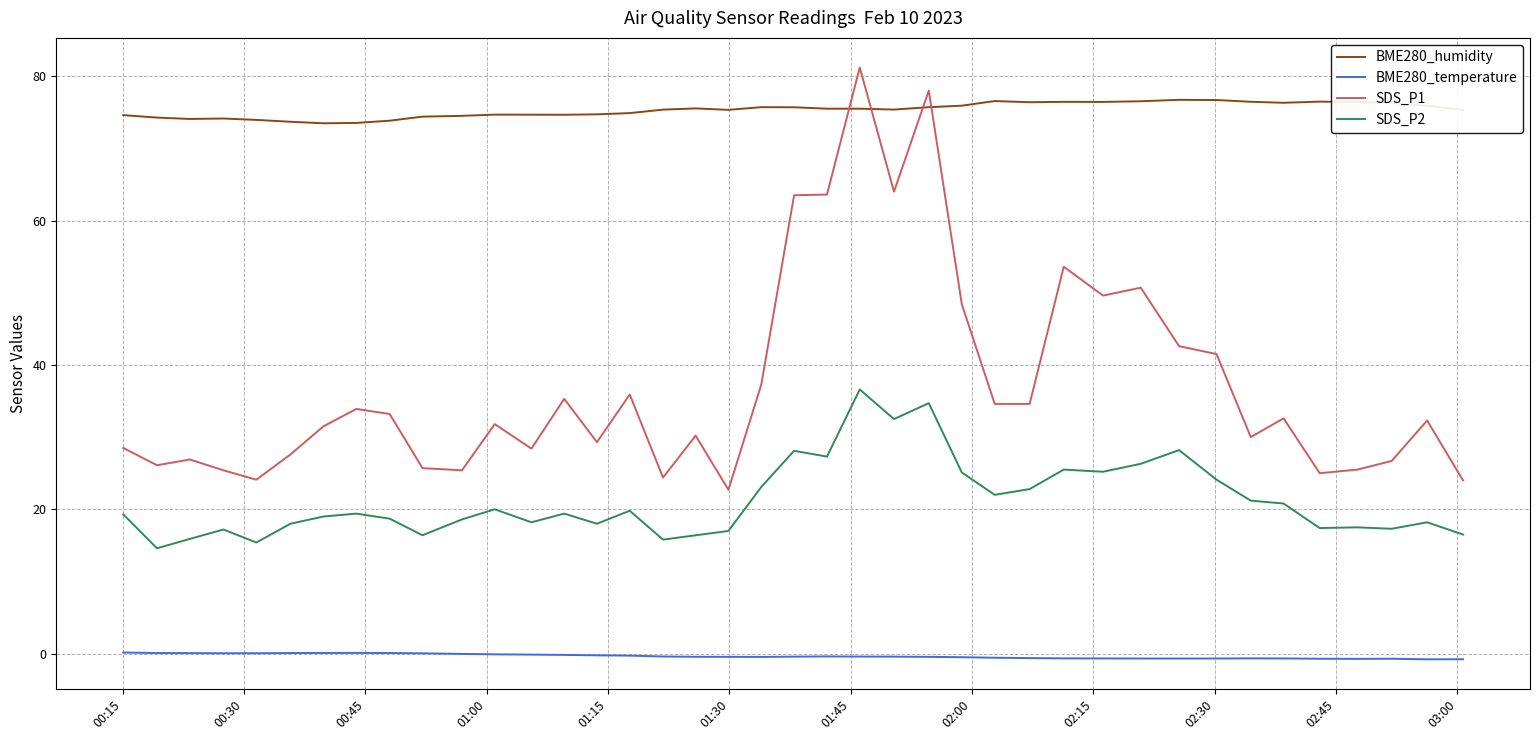

Which series has the widest spread of values?

SDS_P1